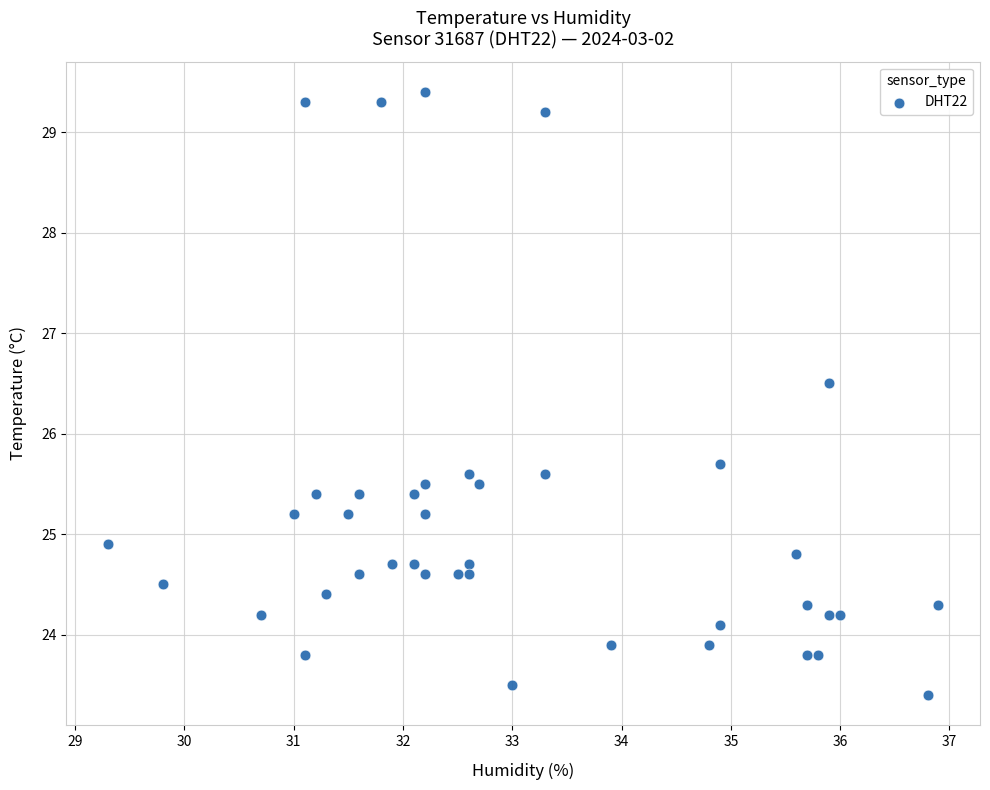

What Y value in the scatter plot is closest to 26?

25.7